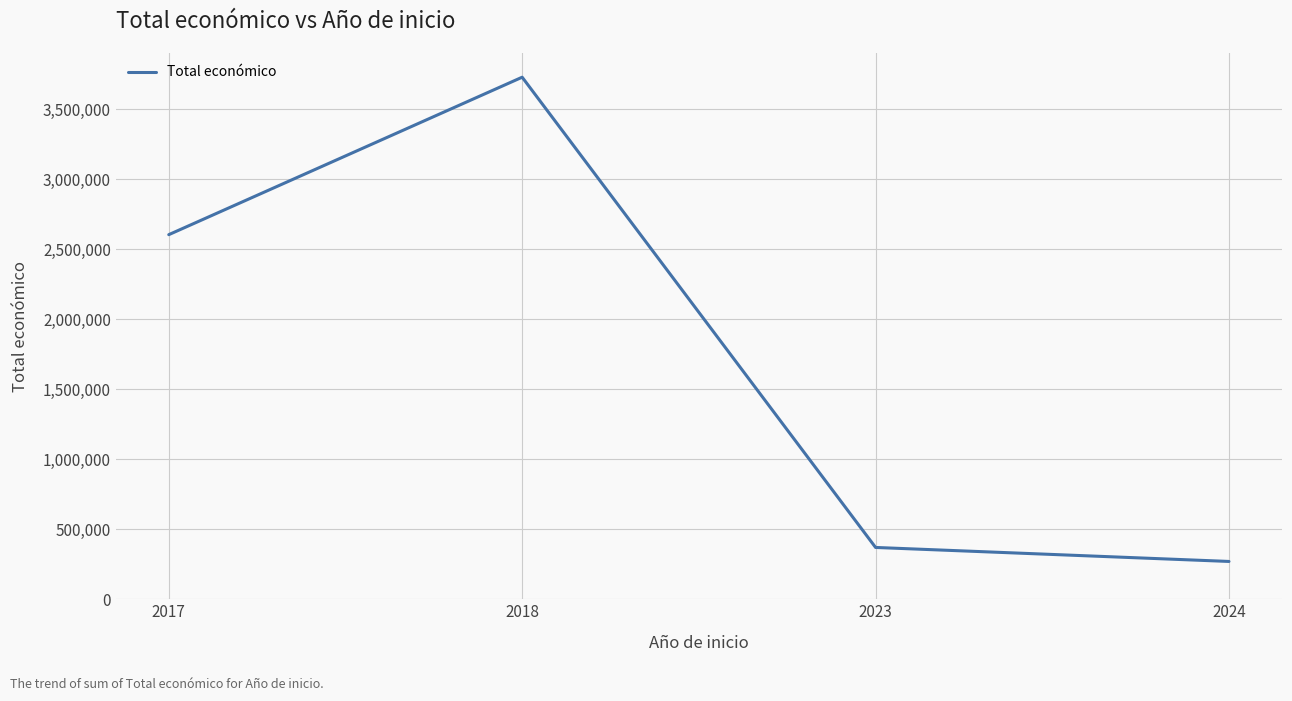

What is the ratio of the value at 2017 to the value at 2024?

9.6